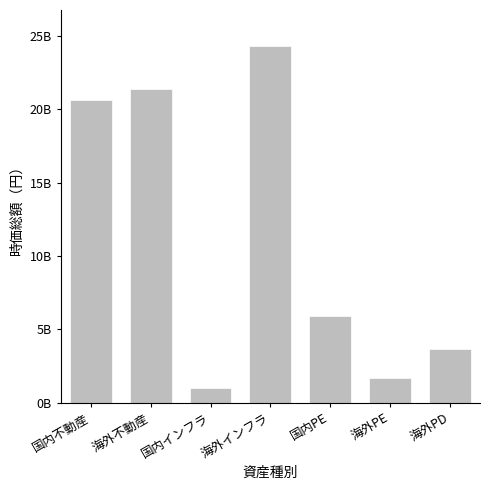

Are the bars horizontal?

No